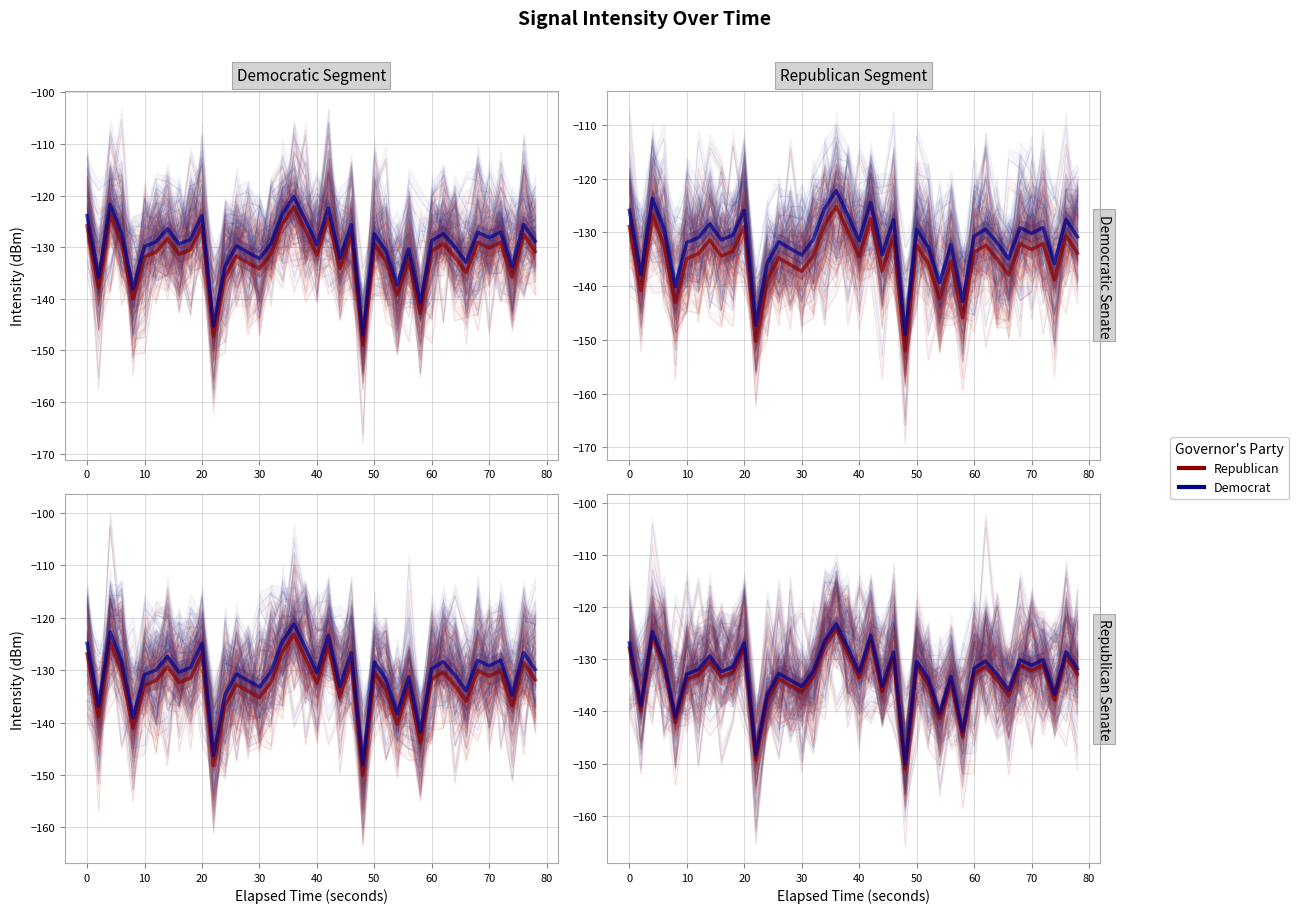

What are all the series names shown in the legend?

Republican, Democrat